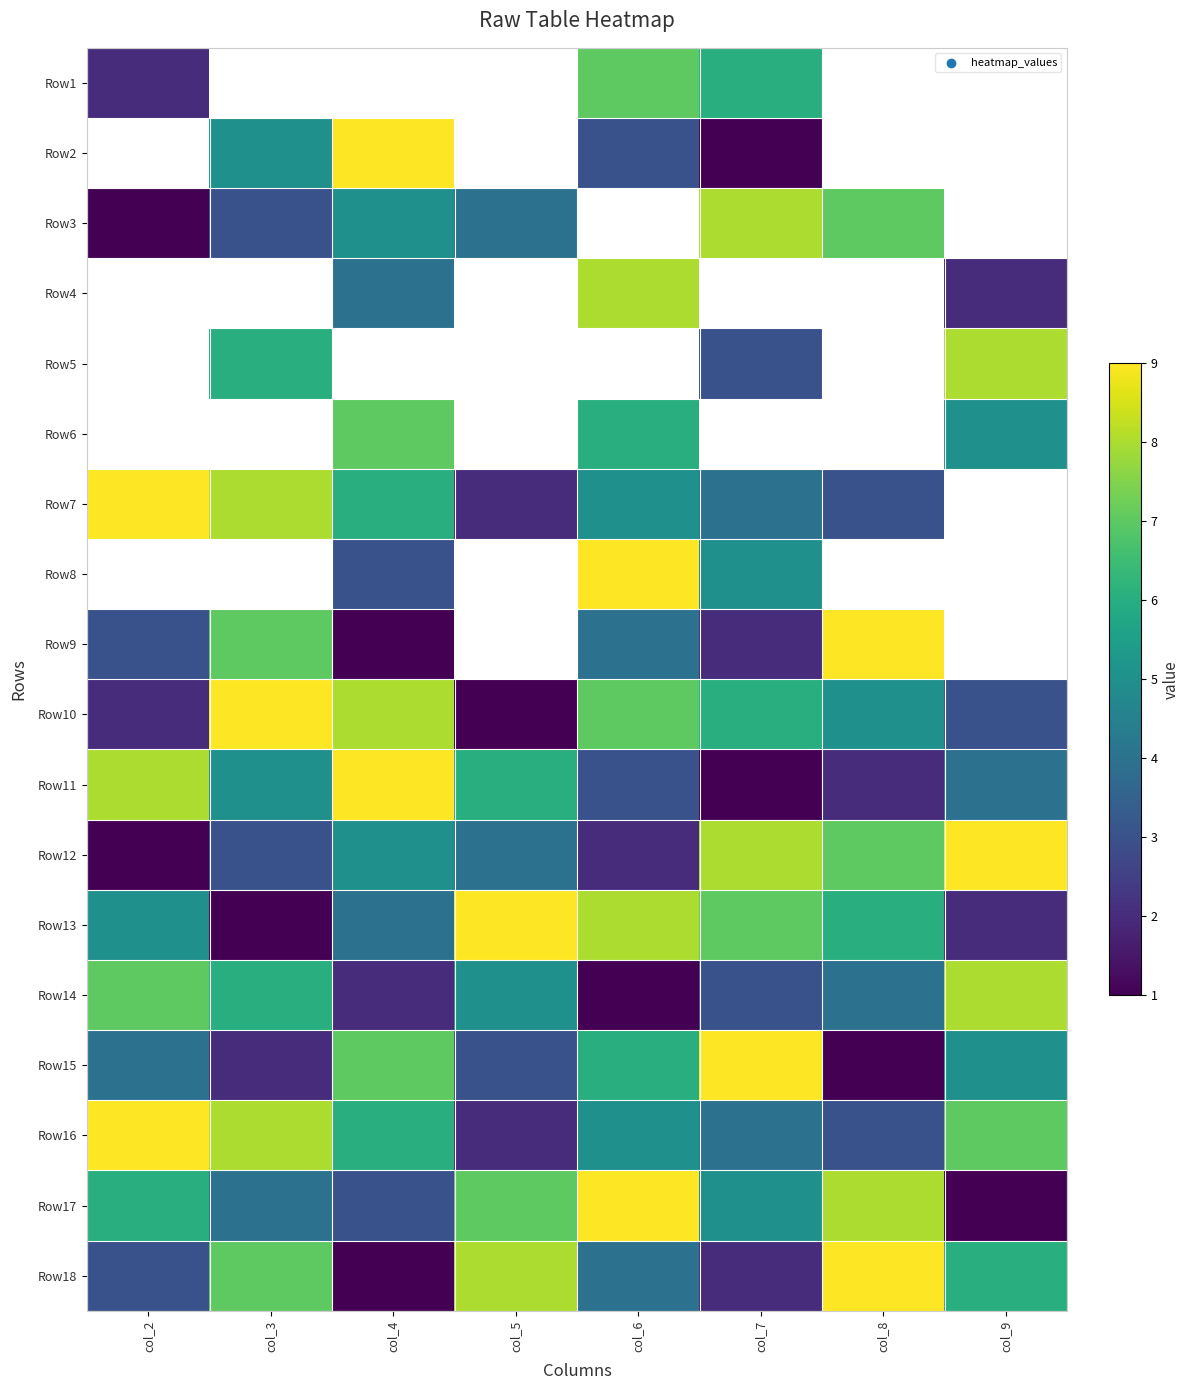

Which label corresponds to the smallest value in the chart?

col_7